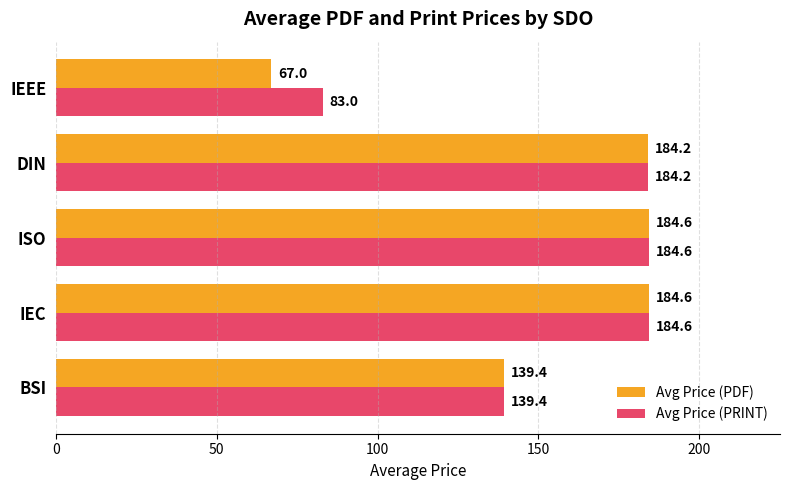

What is the minimum value for Avg Price (PRINT)?

83.0